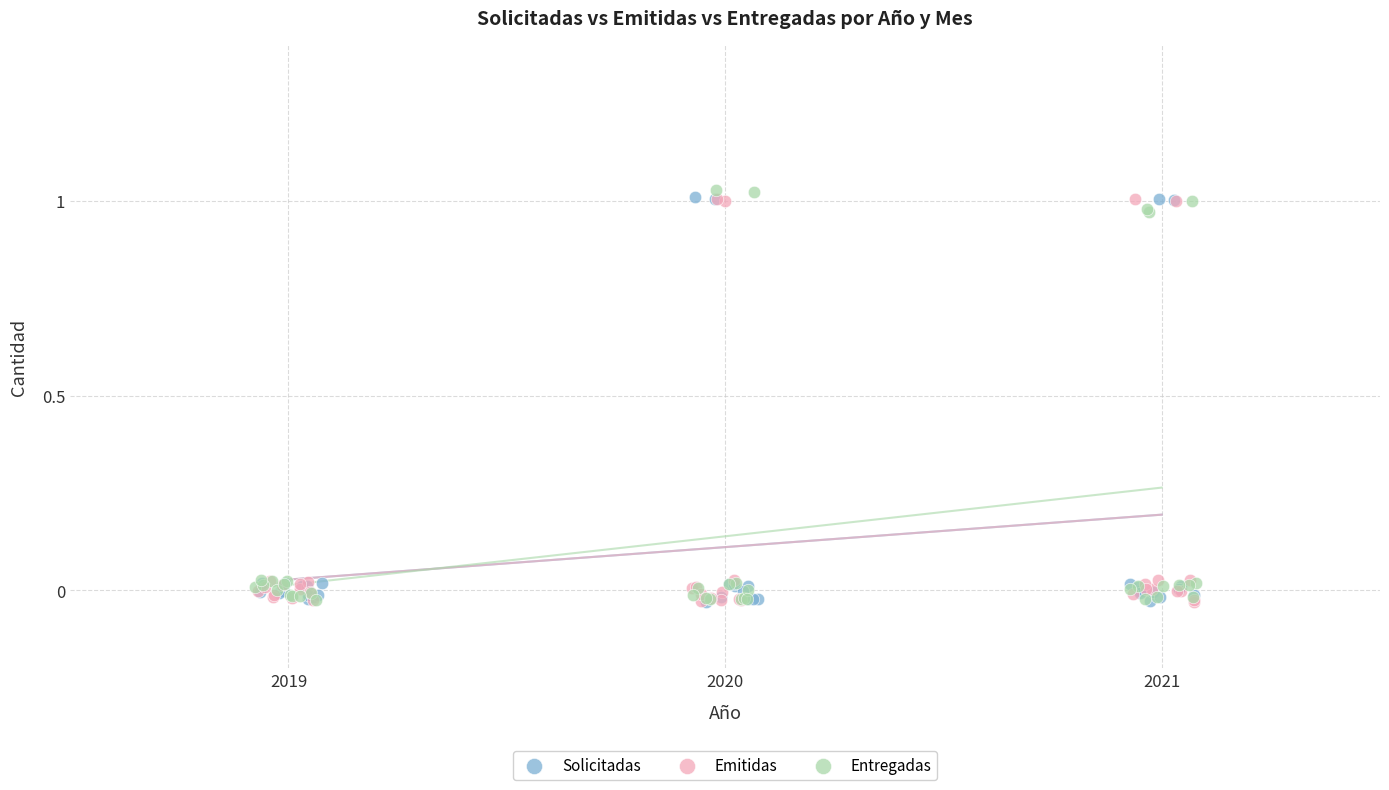

What are all the series names shown in the legend?

Solicitadas, Emitidas, Entregadas